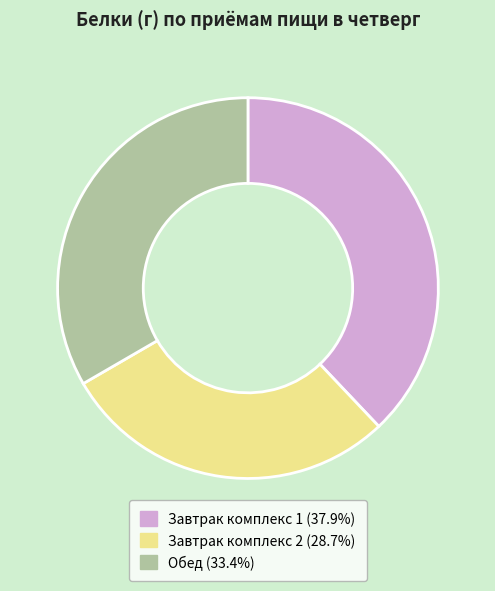

Do Завтрак комплекс 1 and Обед together represent more than half of the pie?

Yes